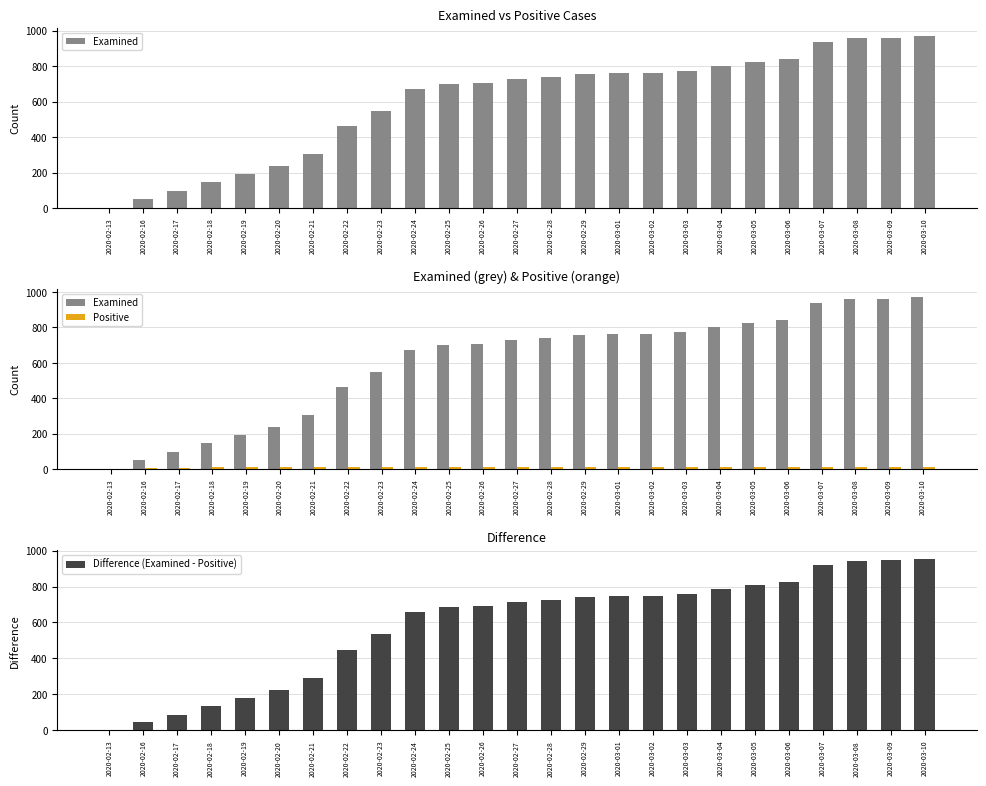

At which label is Difference (Examined - Positive) closest to 477?

2020-02-22